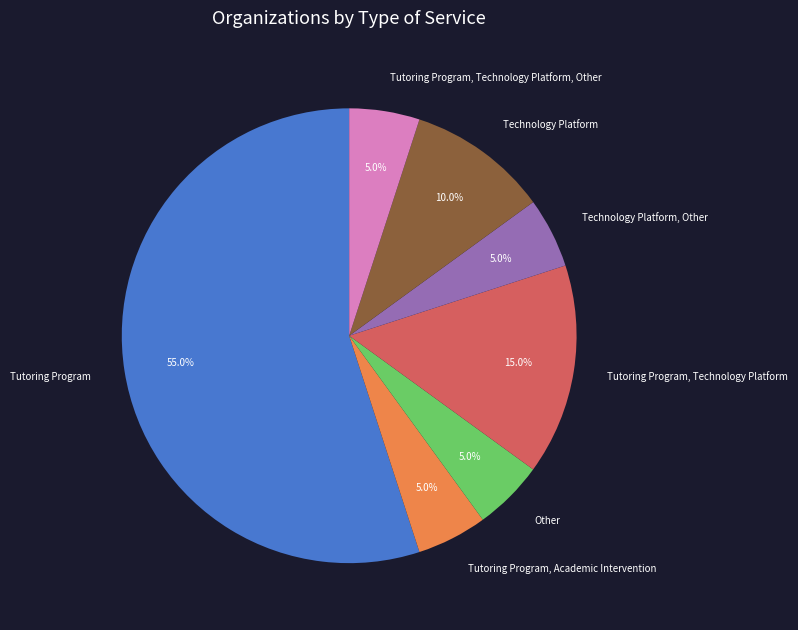

Which slice is the largest?

Tutoring Program